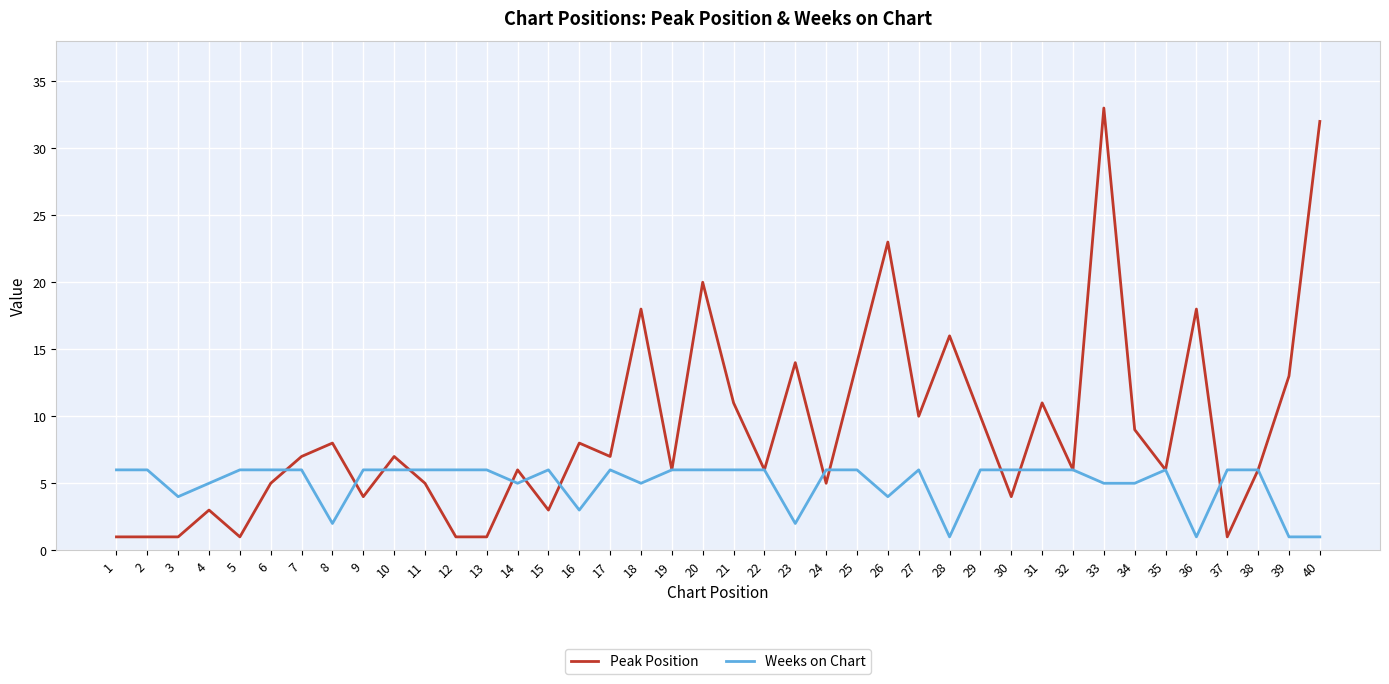

Is the value of Peak Position at 17 greater than the value of Weeks on Chart at 30?

Yes